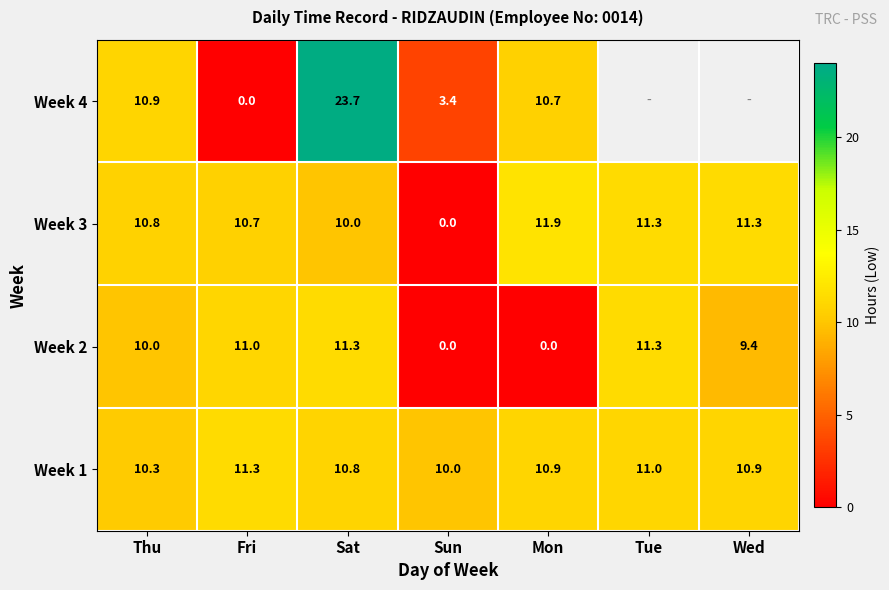

Rank the series at Mon from highest to lowest value.

Week 3, Week 1, Week 4, Week 2